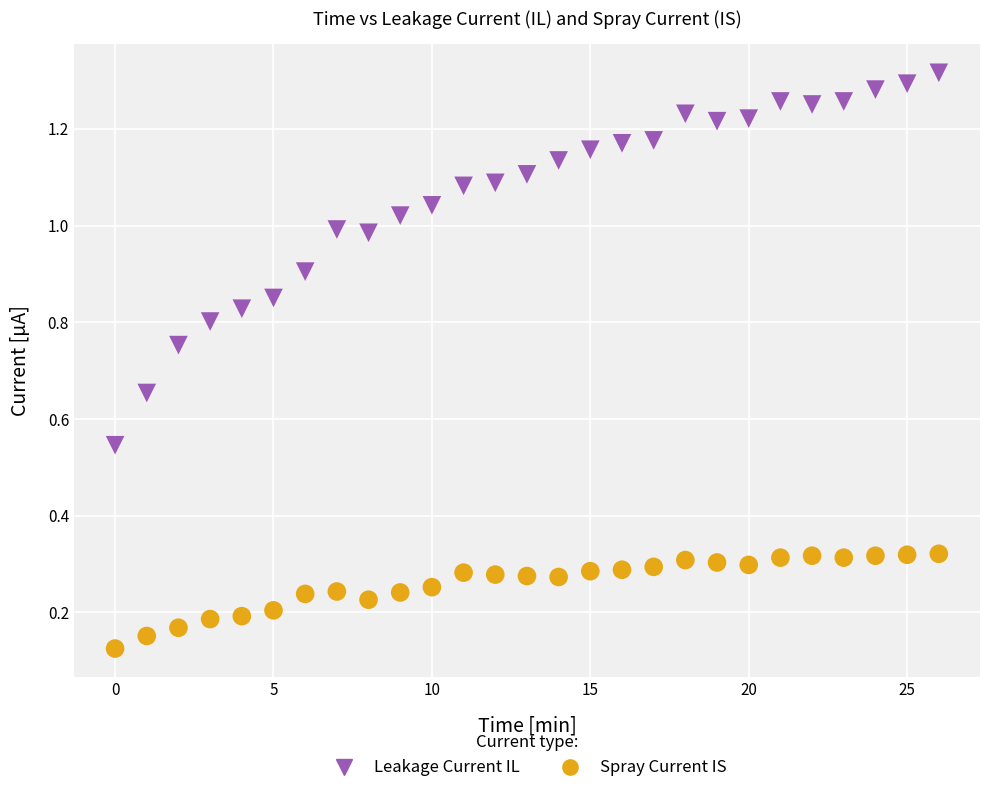

What are all the series names shown in the legend?

Leakage Current IL, Spray Current IS